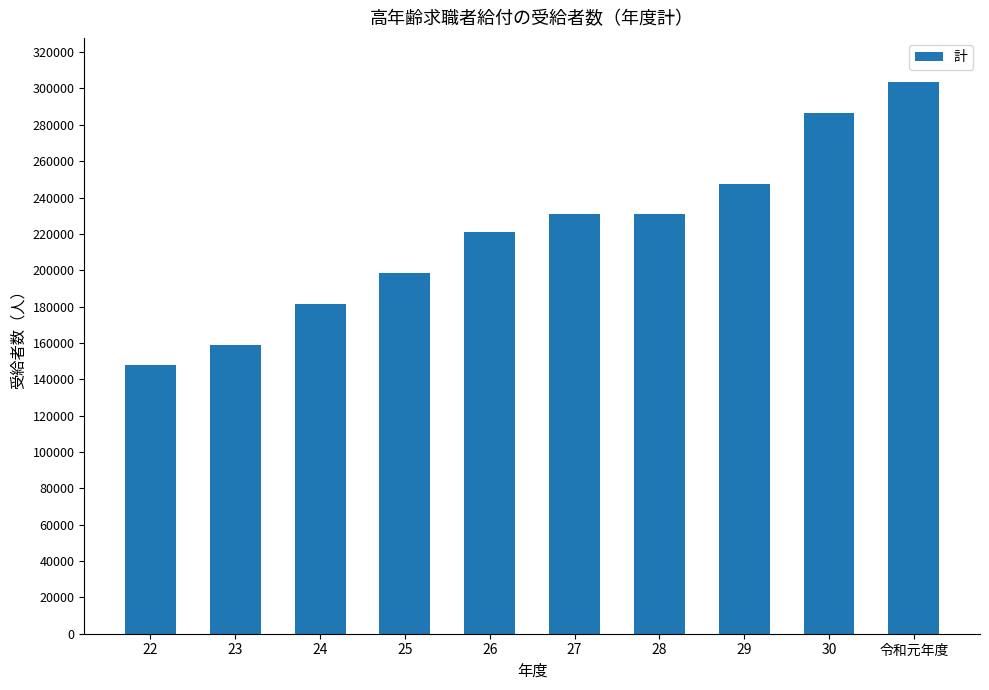

Which has a higher value, 令和元年度 or 26?

令和元年度